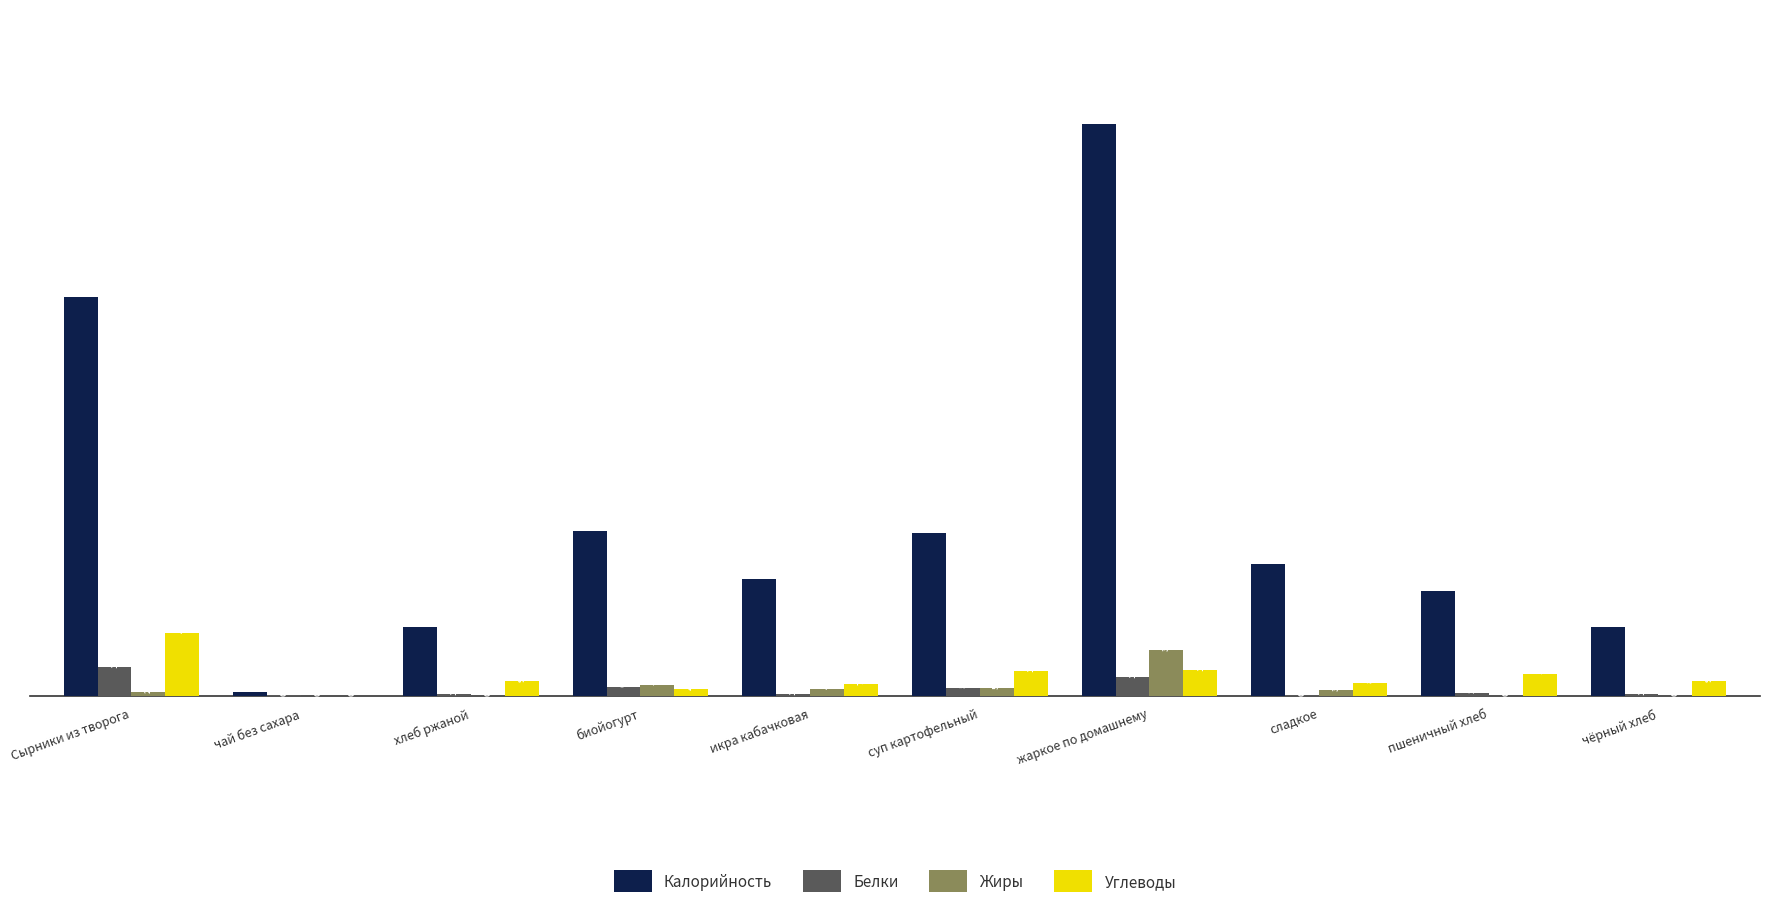

Which series changed the most between суп картофельный and пшеничный хлеб?

Калорийность